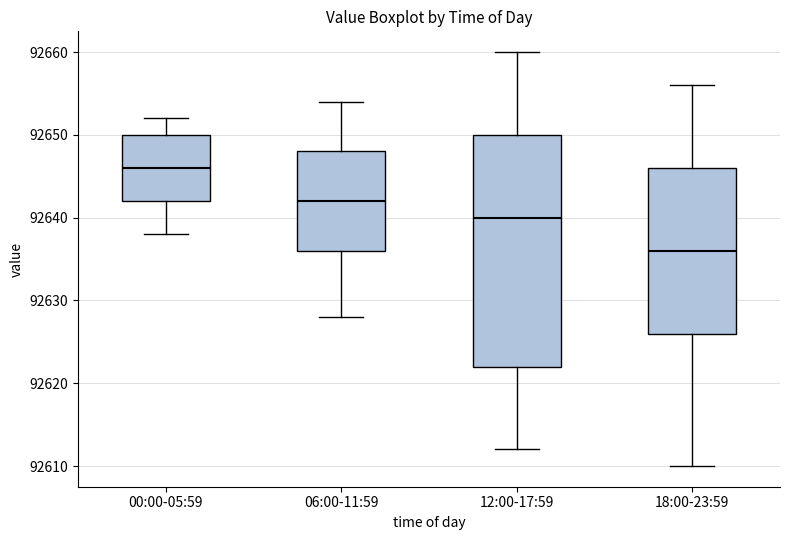

Reading left to right, read every box against the y-axis: the position of its median line, the range the box covers, and the ends of its whiskers. The values are not printed on the chart, so give them approximately, as read against the axis.

00:00-05:59: median 92646, box 92642 to 92650, whiskers 92638 to 92652
06:00-11:59: median 92642, box 92636 to 92648, whiskers 92628 to 92654
12:00-17:59: median 92640, box 92622 to 92650, whiskers 92612 to 92660
18:00-23:59: median 92636, box 92626 to 92646, whiskers 92610 to 92656